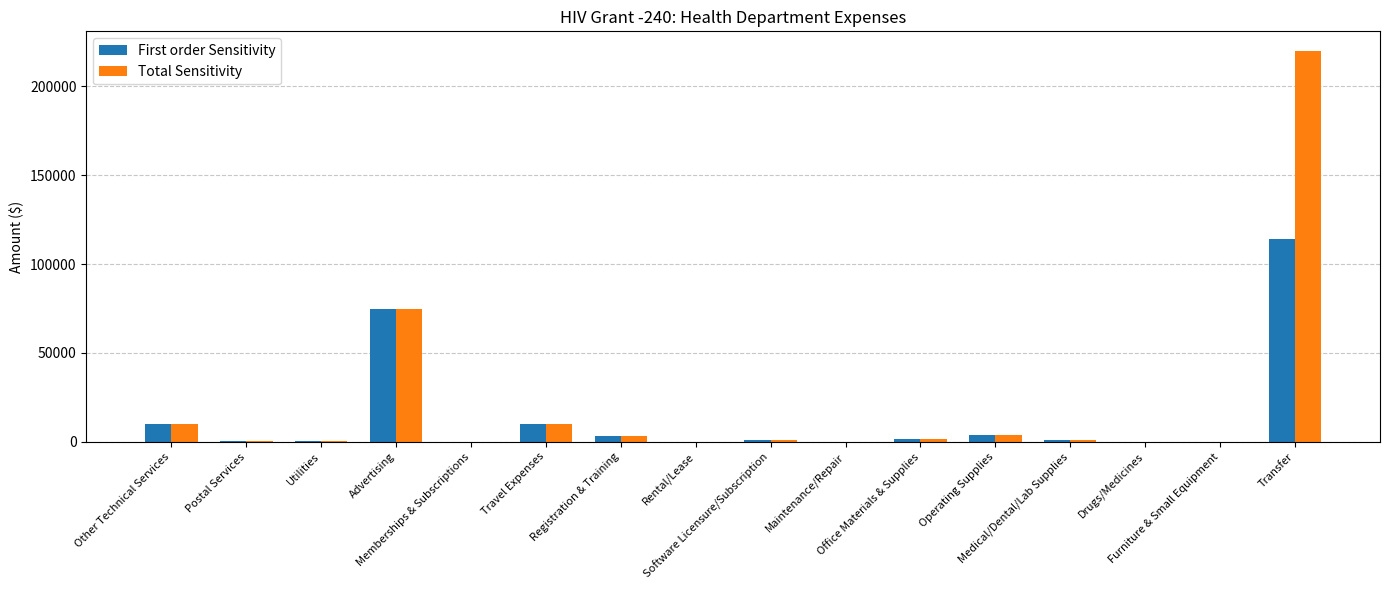

How many series are shown in this chart?

2